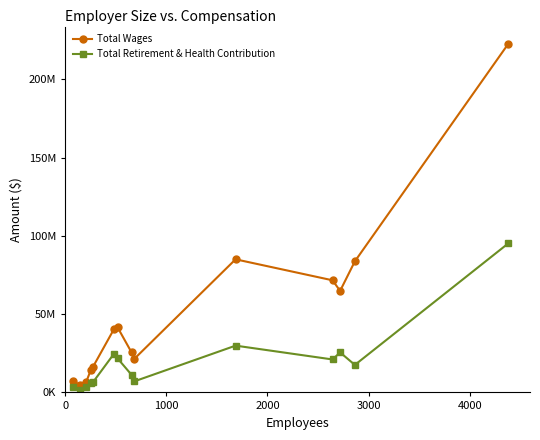

What is the difference between the maximum and minimum values in the Total Wages series?

218093262.0